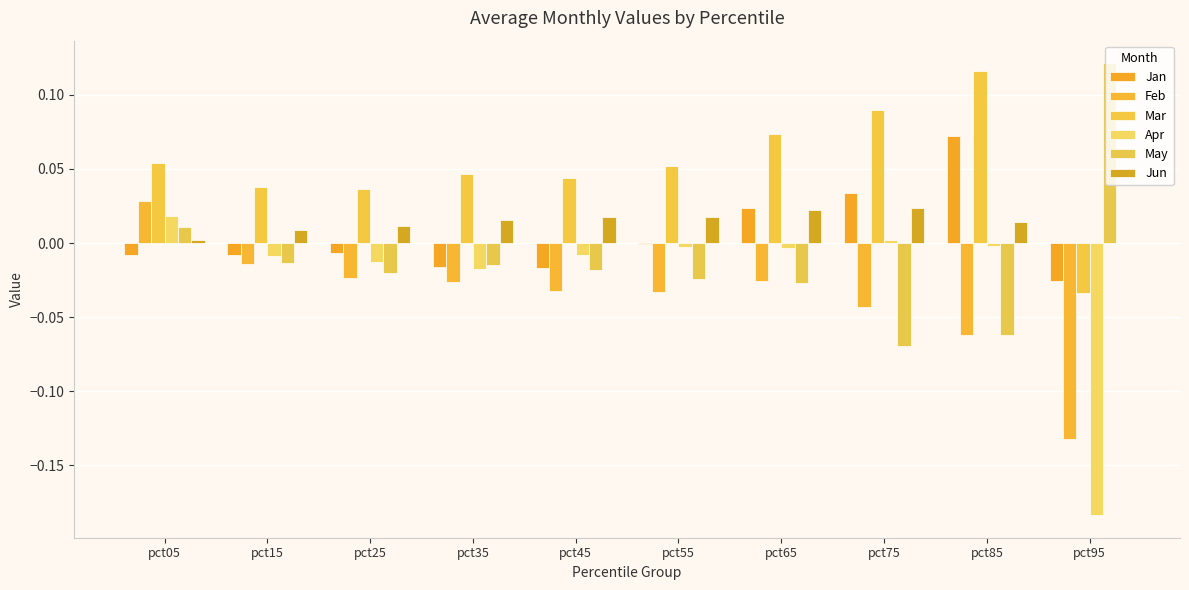

Does the chart contain stacked bars?

No